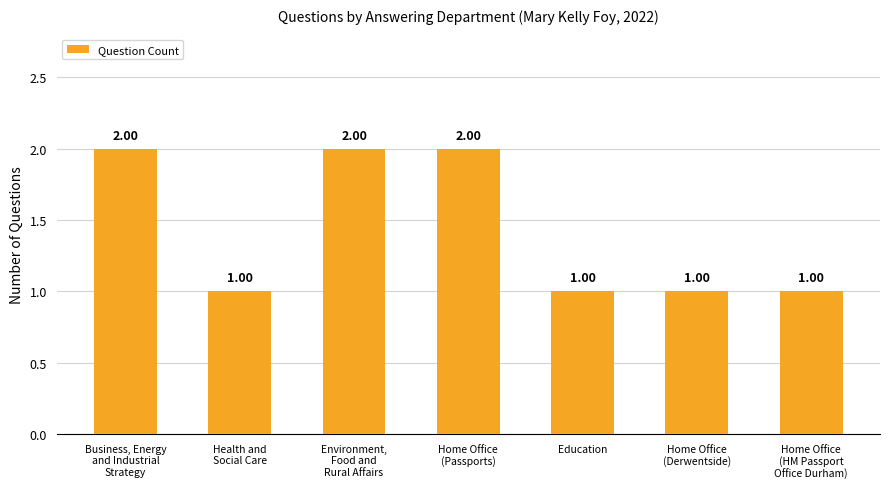

What is the value of the 2nd bar from the left?

1